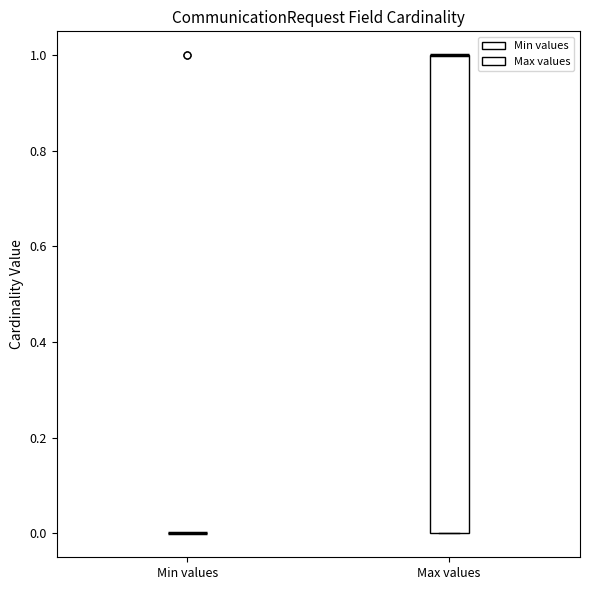

Reading left to right, transcribe this box plot: for each box, give where its median line is, the range the box spans, and where its two whiskers end, as read against the y-axis. The values are not printed on the chart, so give them approximately, as read against the axis.

Min values: box collapsed to a line at 0, whiskers 0 to 0
Max values: median 1 (drawn on the box's upper edge), box 0 to 1, whiskers 0 to 1